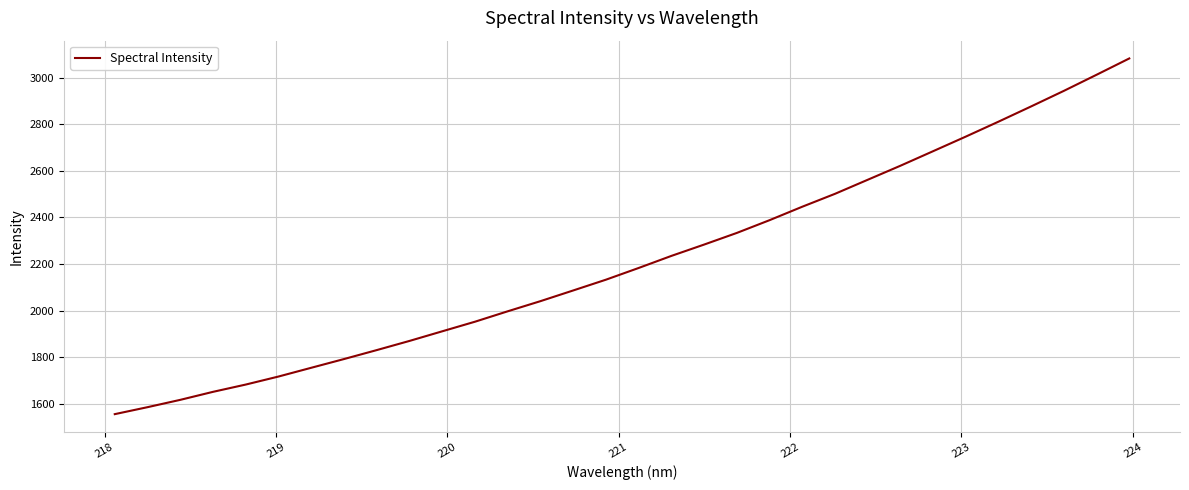

What is the greatest value displayed?

3082.0